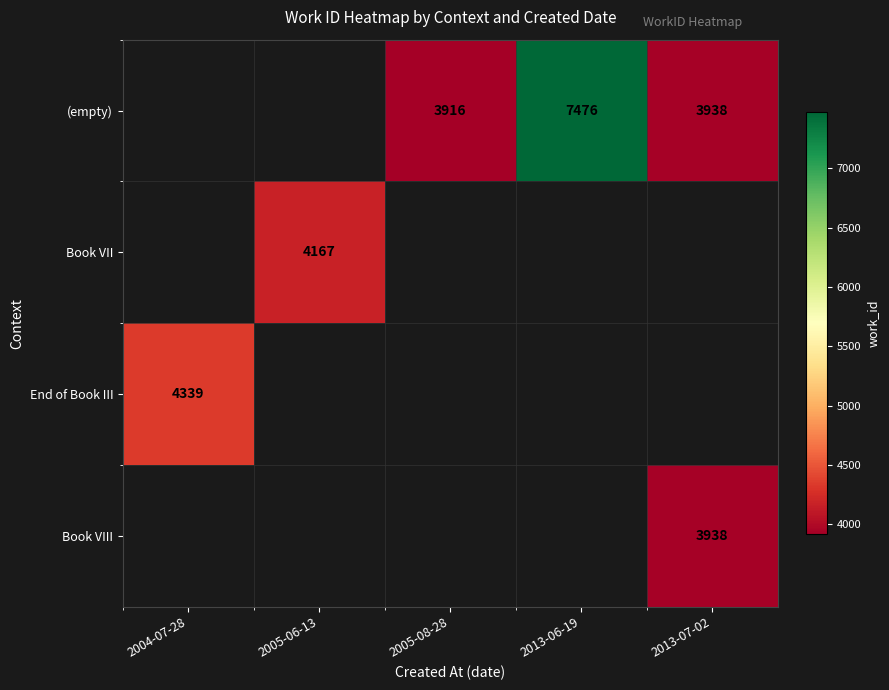

The value of End of Book III at 2004-07-28 is 4339. True or false?

True